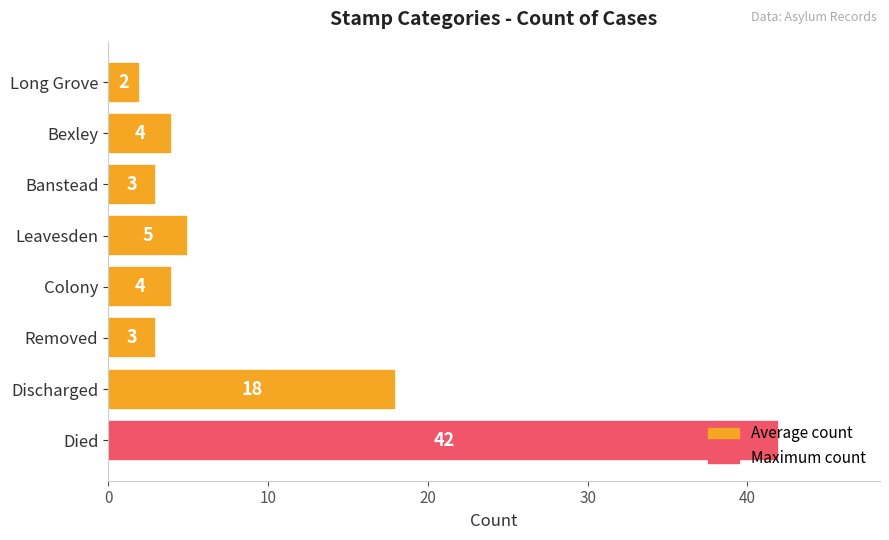

Where is the data nearest to the value 22?

Discharged